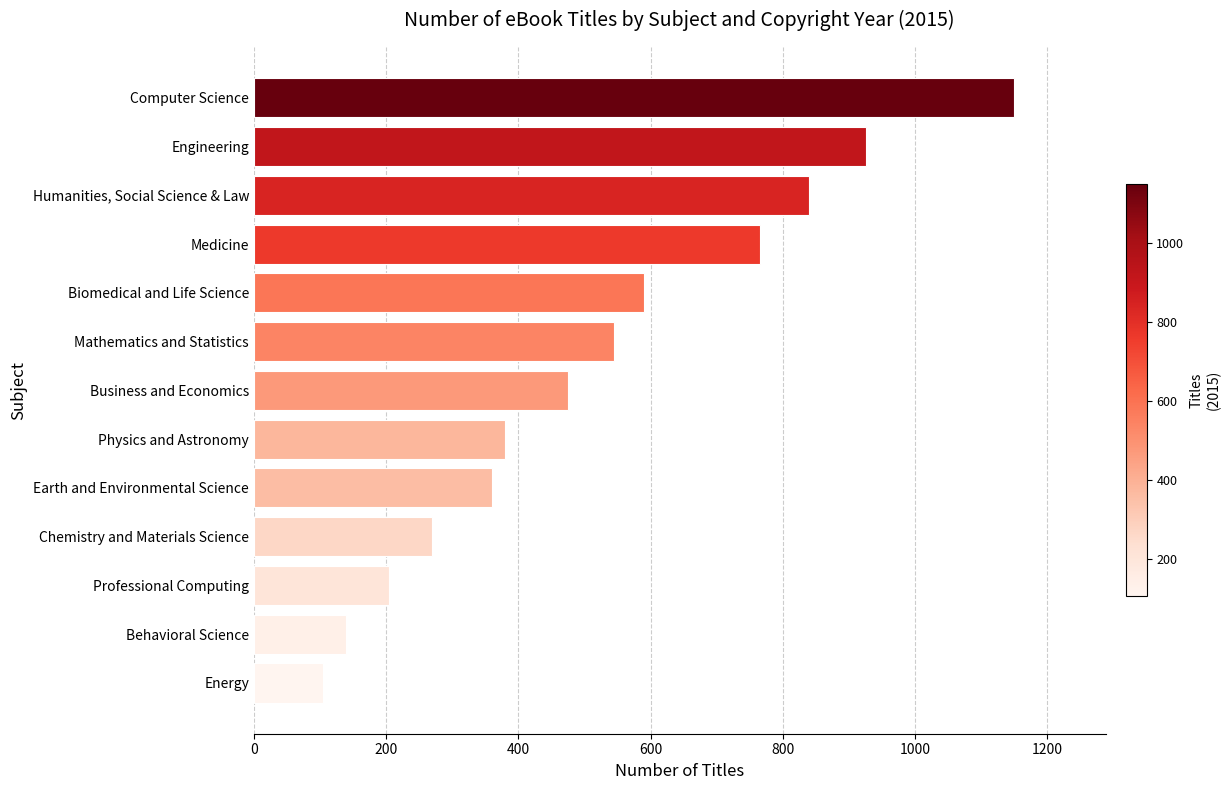

The chart shows a value of 925 at Engineering. True or false?

True